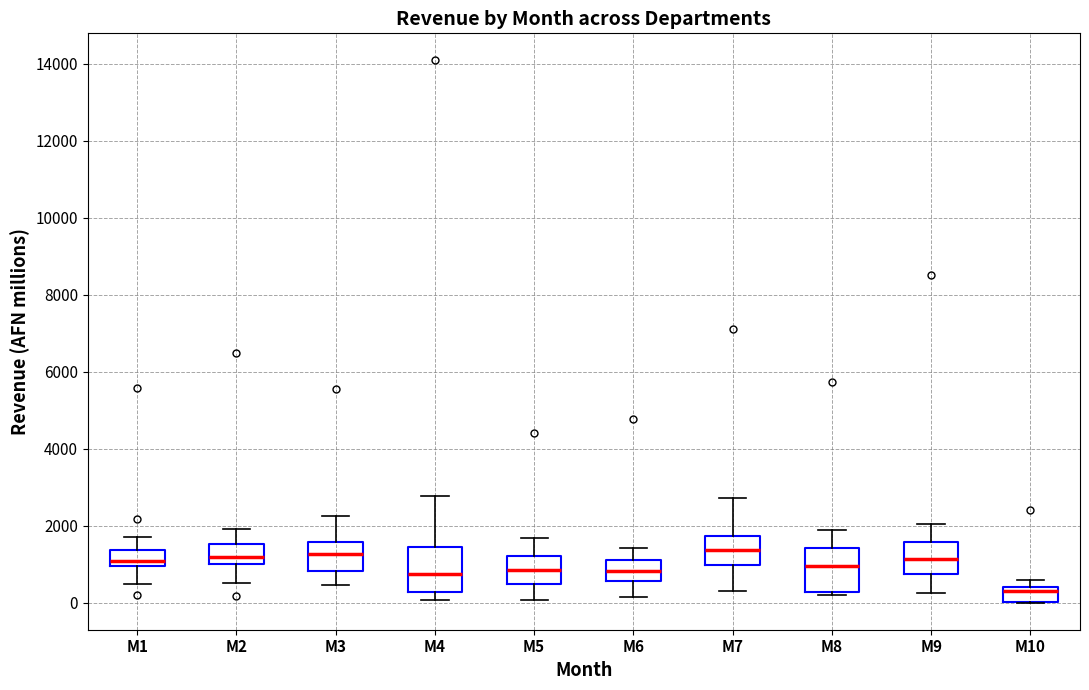

Reading left to right, read every box against the y-axis: the position of its median line, the range the box covers, and the ends of its whiskers. The values are not printed on the chart, so give them approximately, as read against the axis.

M1: median 1000 (just above the box's lower edge), box 1000 to 1400, whiskers 400 to 1800
M2: median 1200, box 1000 to 1600, whiskers 600 to 2000
M3: median 1200, box 800 to 1600, whiskers 400 to 2200
M4: median 800, box 200 to 1400, whiskers 0 to 2800
M5: median 800, box 400 to 1200, whiskers 0 to 1600
M6: median 800, box 600 to 1000, whiskers 200 to 1400
M7: median 1400, box 1000 to 1800, whiskers 400 to 2800
M8: median 1000, box 200 to 1400, whiskers 200 (just below the box's lower edge) to 1800
M9: median 1200, box 800 to 1600, whiskers 200 to 2000
M10: median 200, box 0 to 400, whiskers 0 to 600